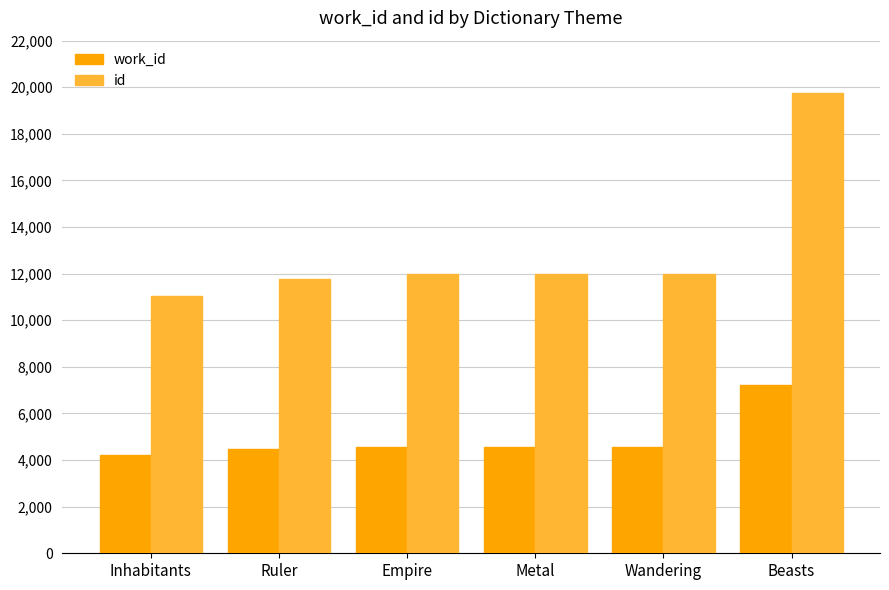

What is the value of the id bar at the 5th from the left?

11983